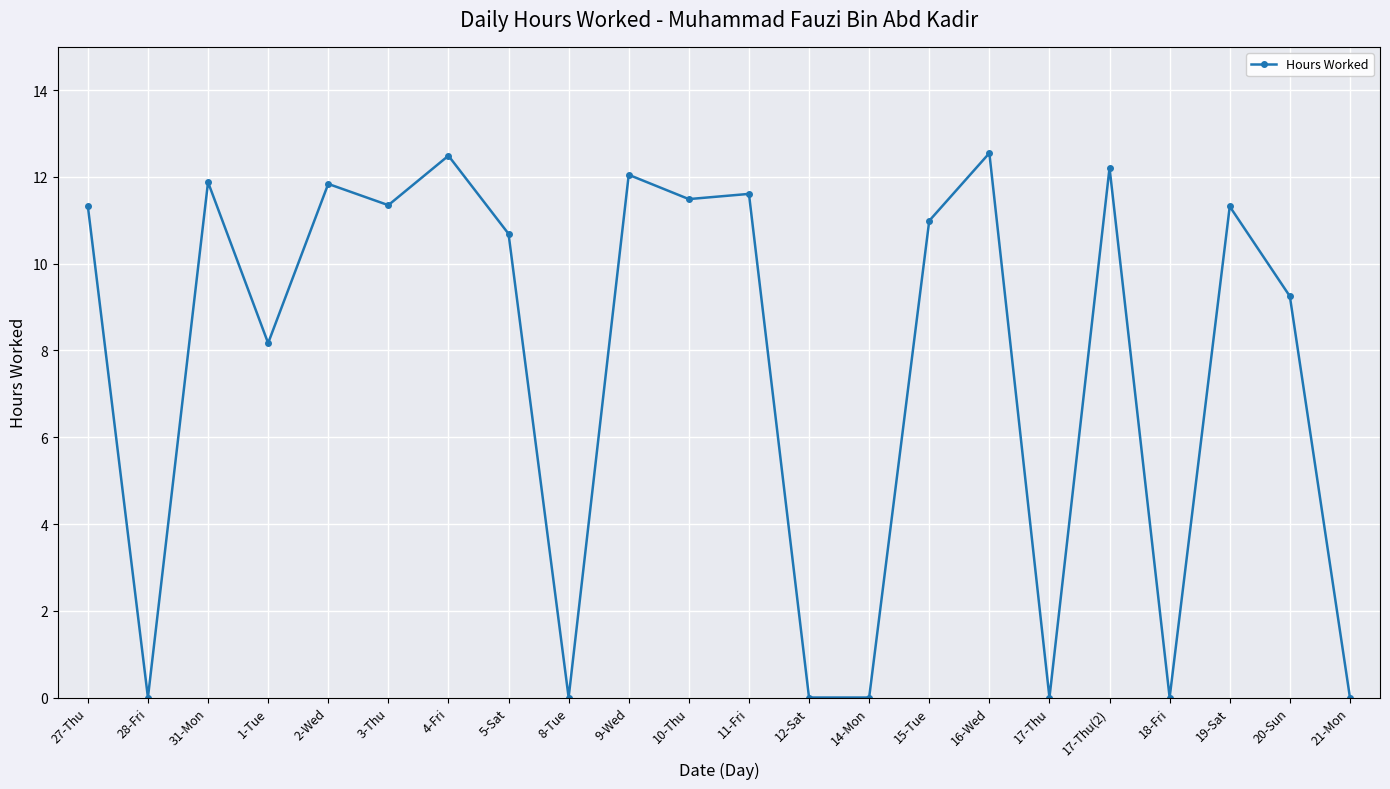

What is the change in value from 27-Thu to 2-Wed?

+0.5